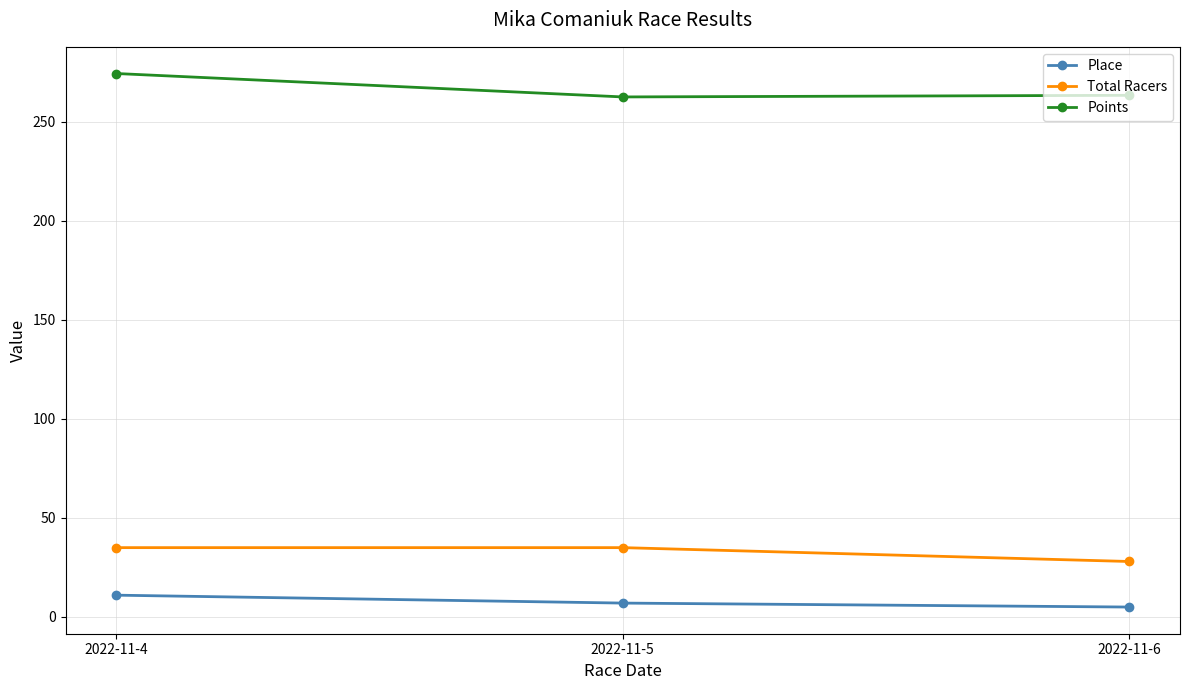

Does the chart have visible grid lines?

Yes